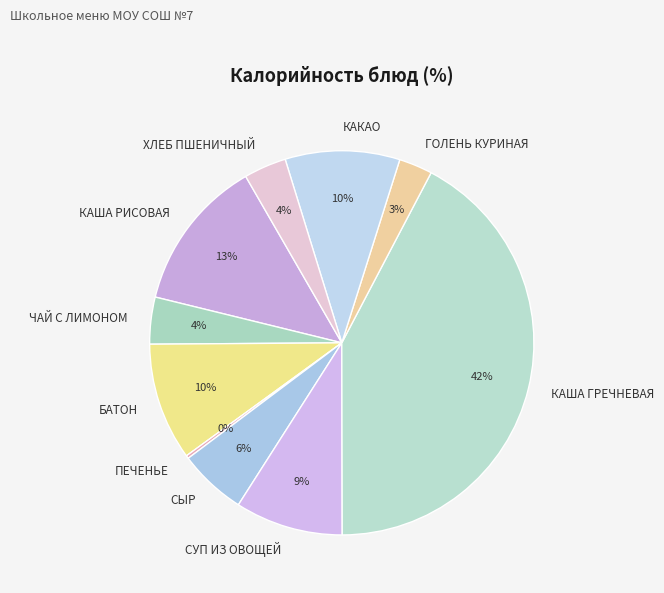

What is the largest slice in the pie chart?

КАША ГРЕЧНЕВАЯ